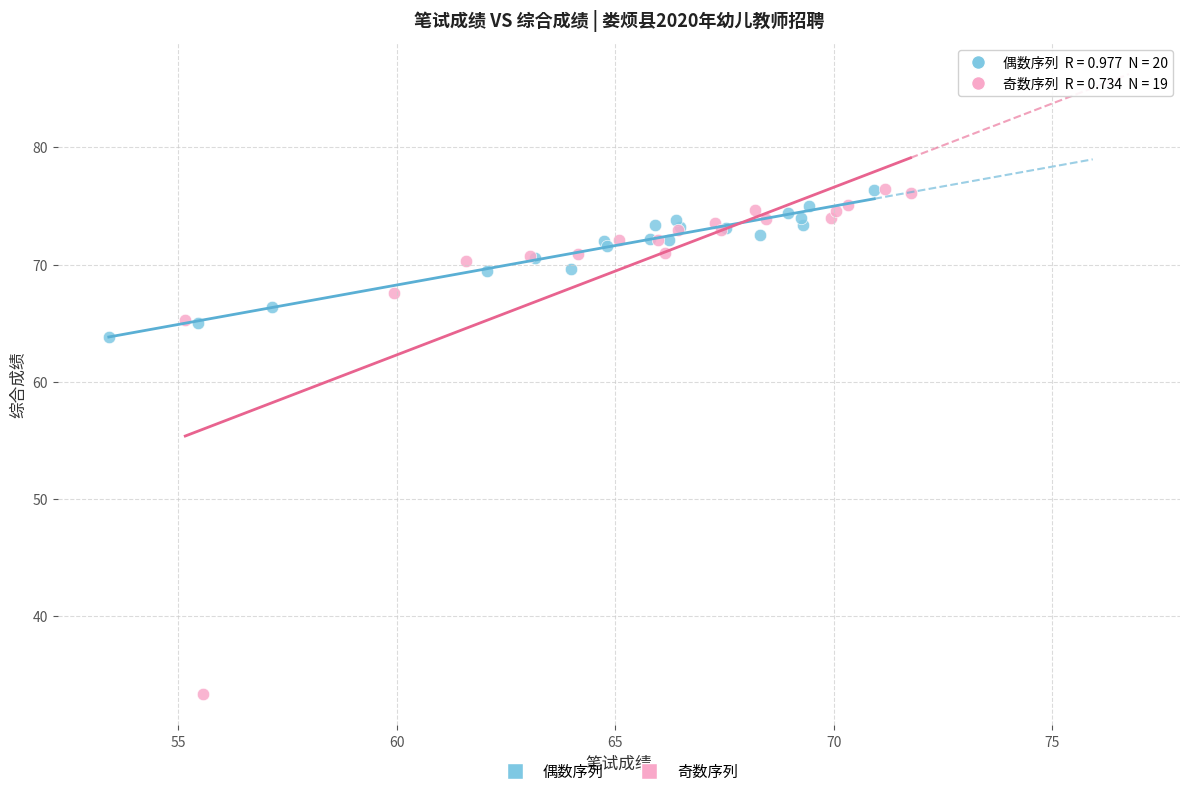

Which series has the widest spread of Y values?

奇数序列